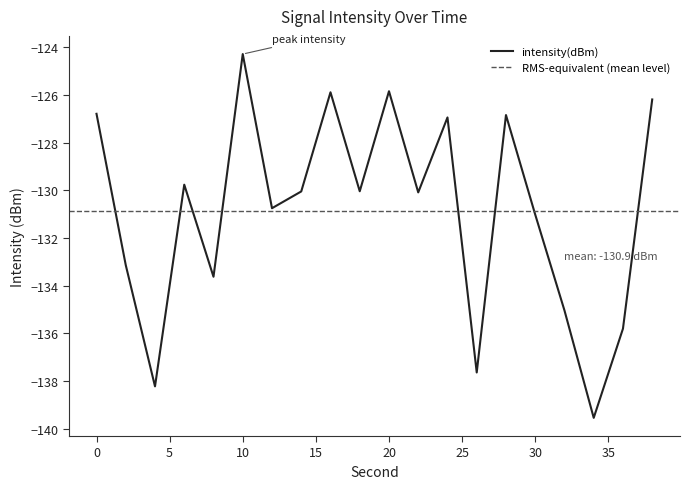

What is the sum of all values?

-2617.5